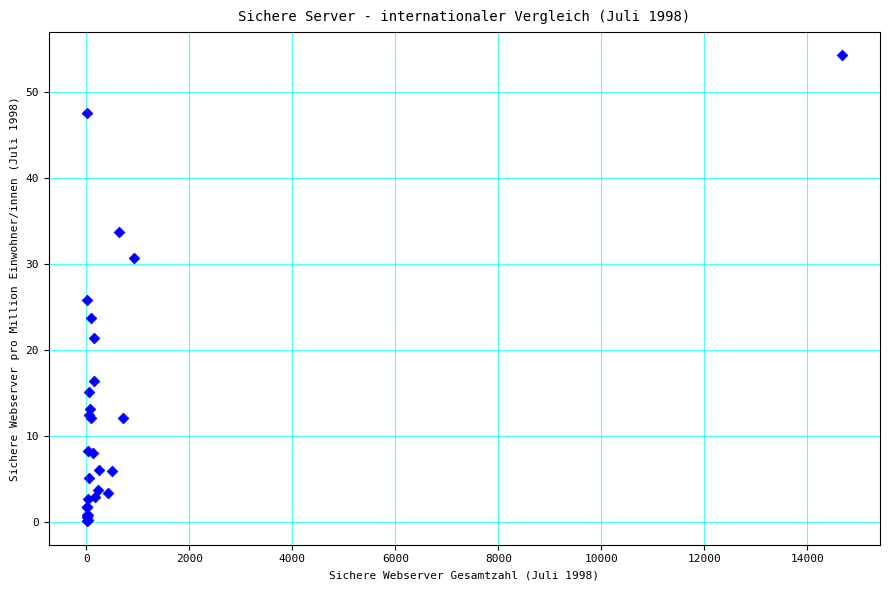

What Y value in the scatter plot is closest to 27?

25.8